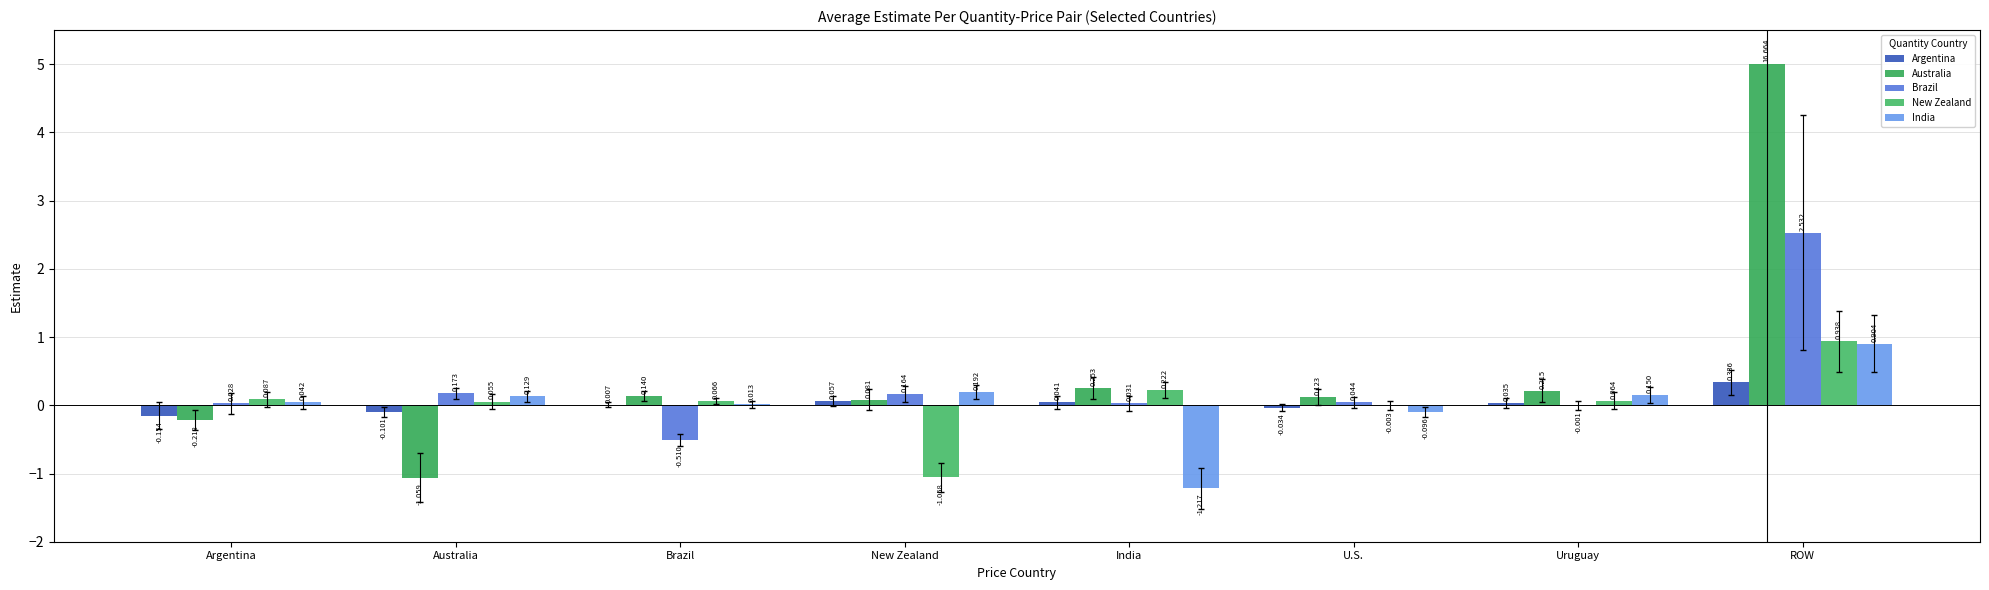

At which label does Argentina reach its minimum?

Argentina